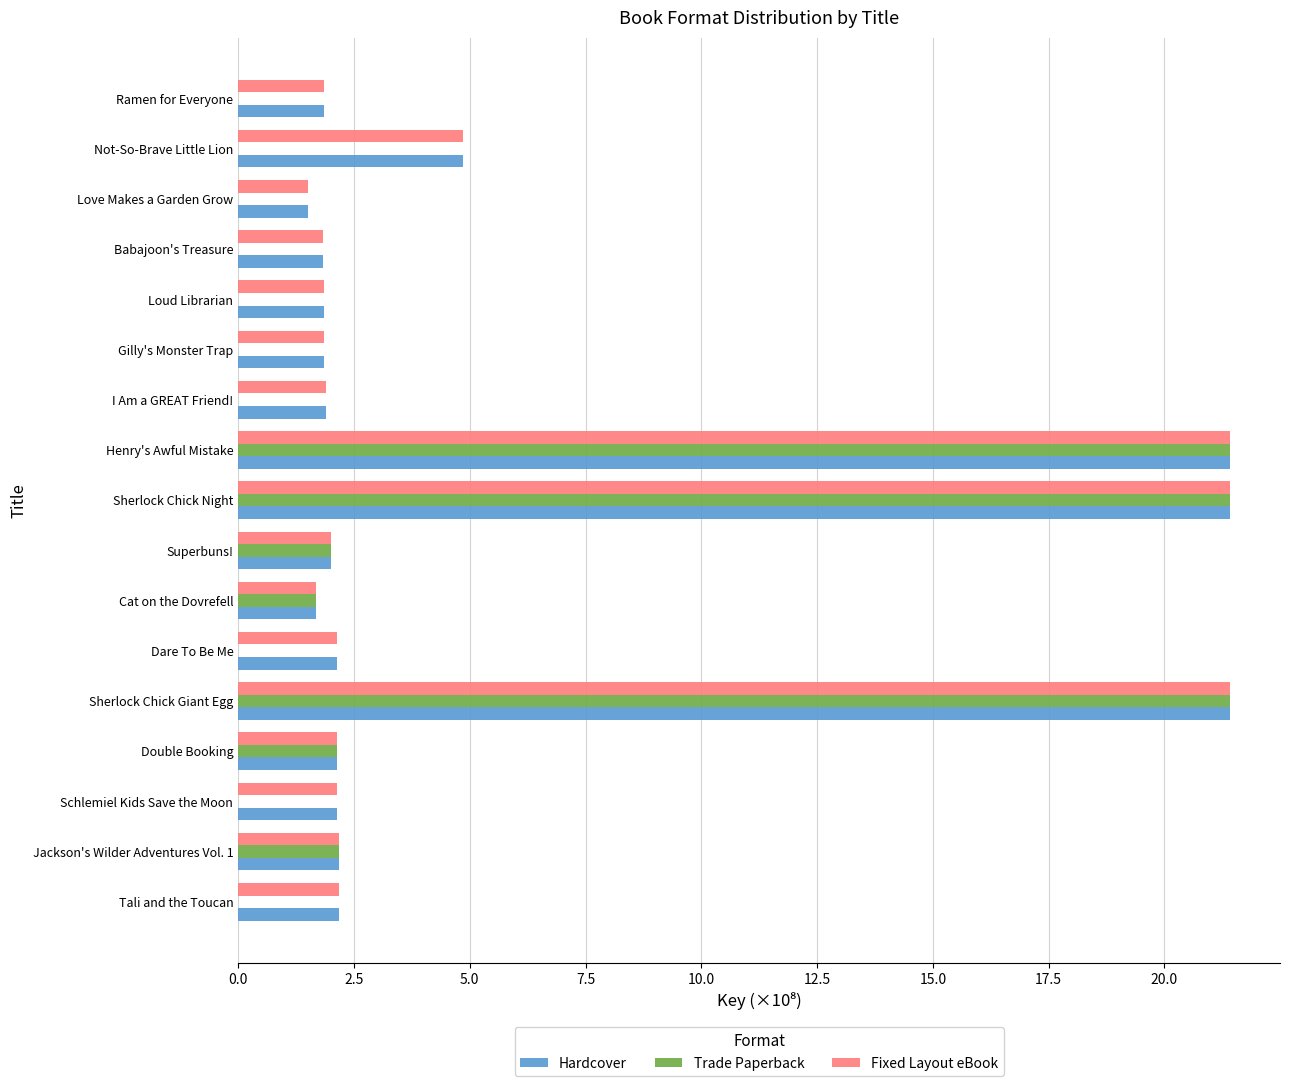

How many distinct data groups are displayed?

3